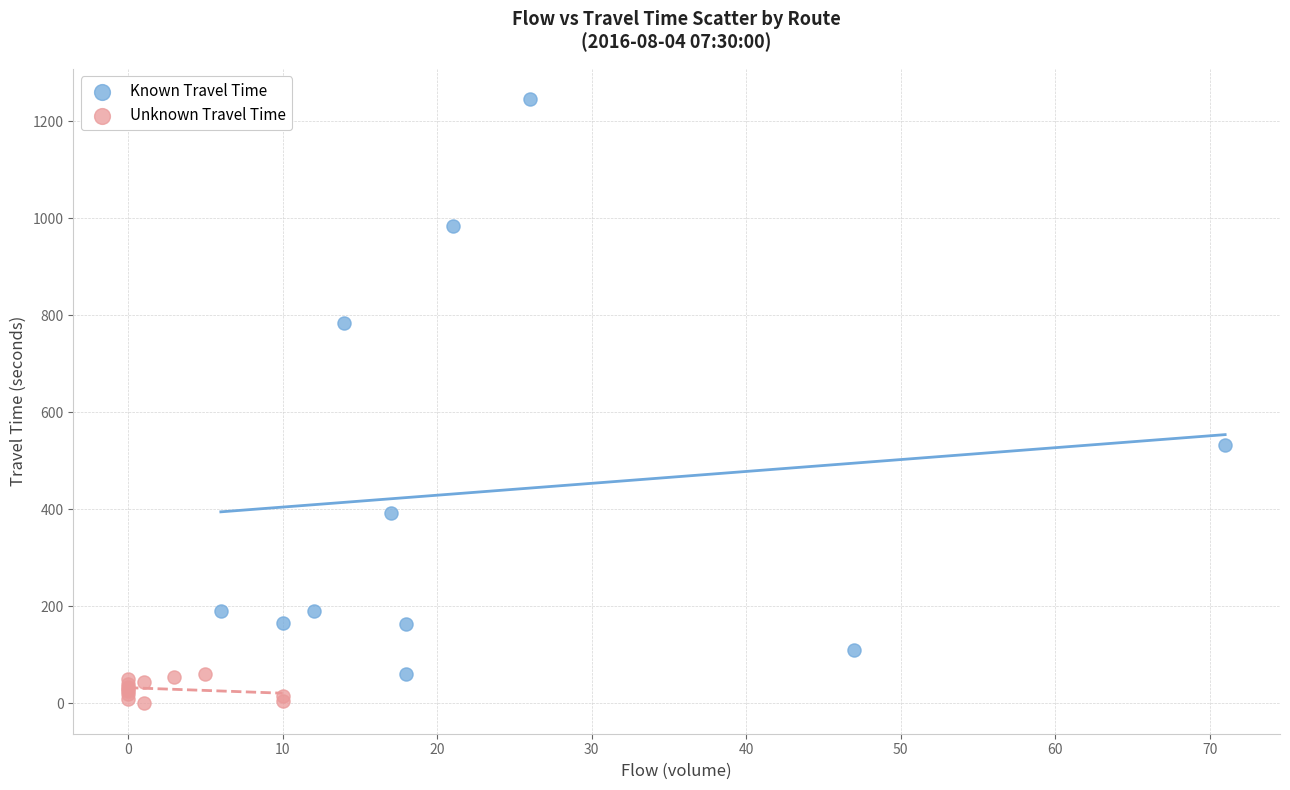

Which series reaches the maximum Y coordinate?

Known Travel Time